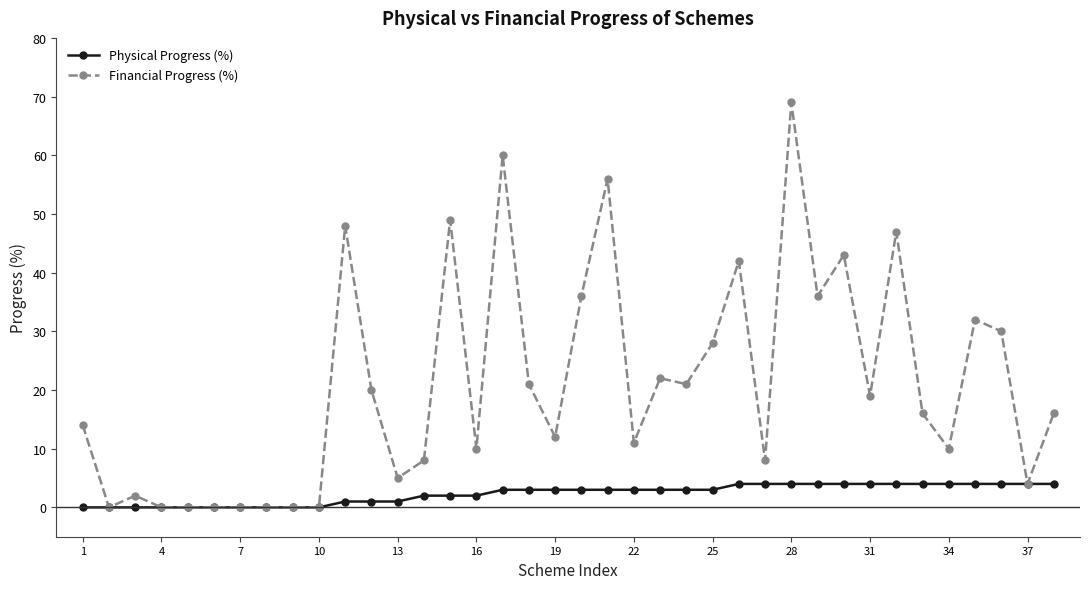

List the series in order of their peak value, lowest first.

Physical Progress (%), Financial Progress (%)